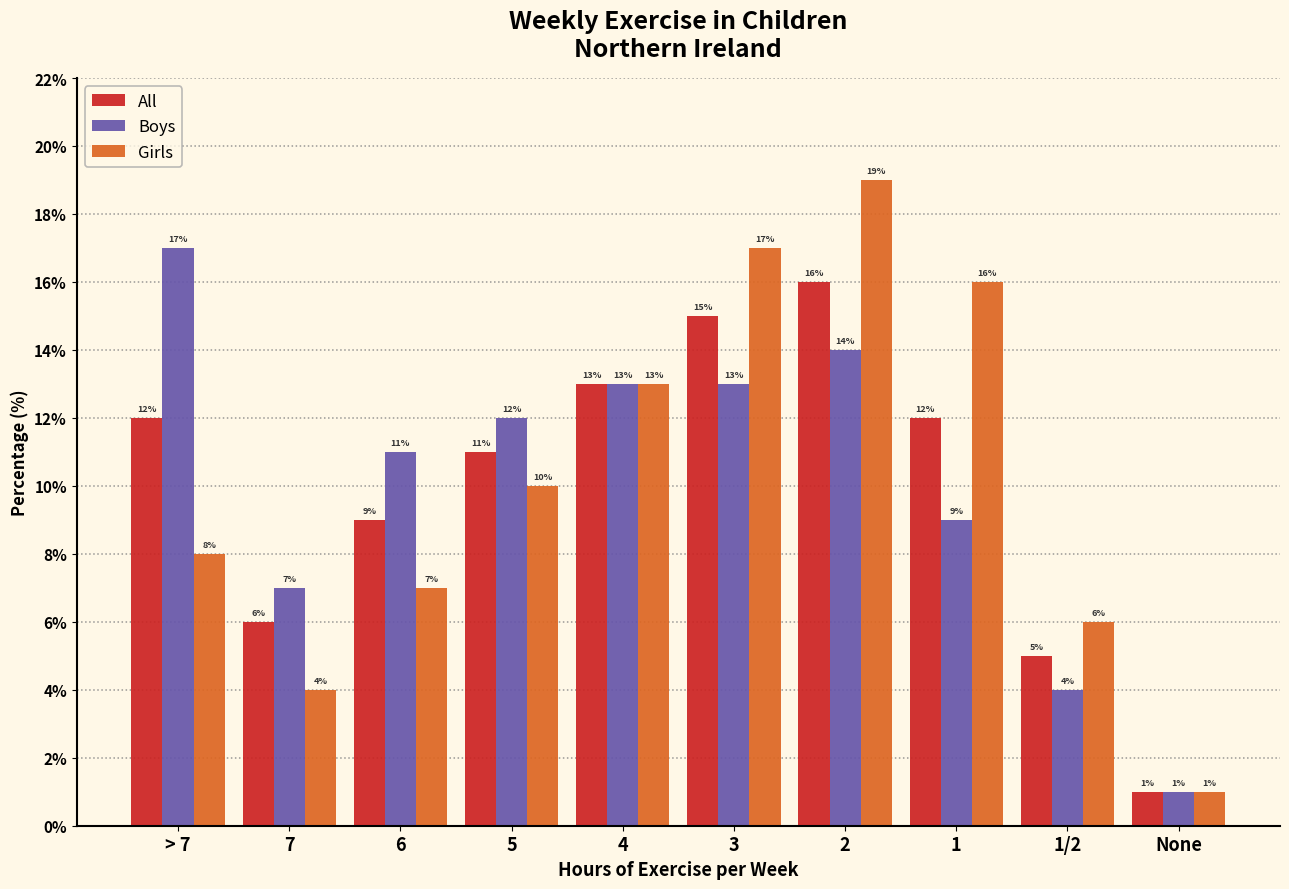

Reading right to left, extract all data points from this chart.

All: 1	5	12	16	15	13	11	9	6	12
Boys: 1	4	9	14	13	13	12	11	7	17
Girls: 1	6	16	19	17	13	10	7	4	8